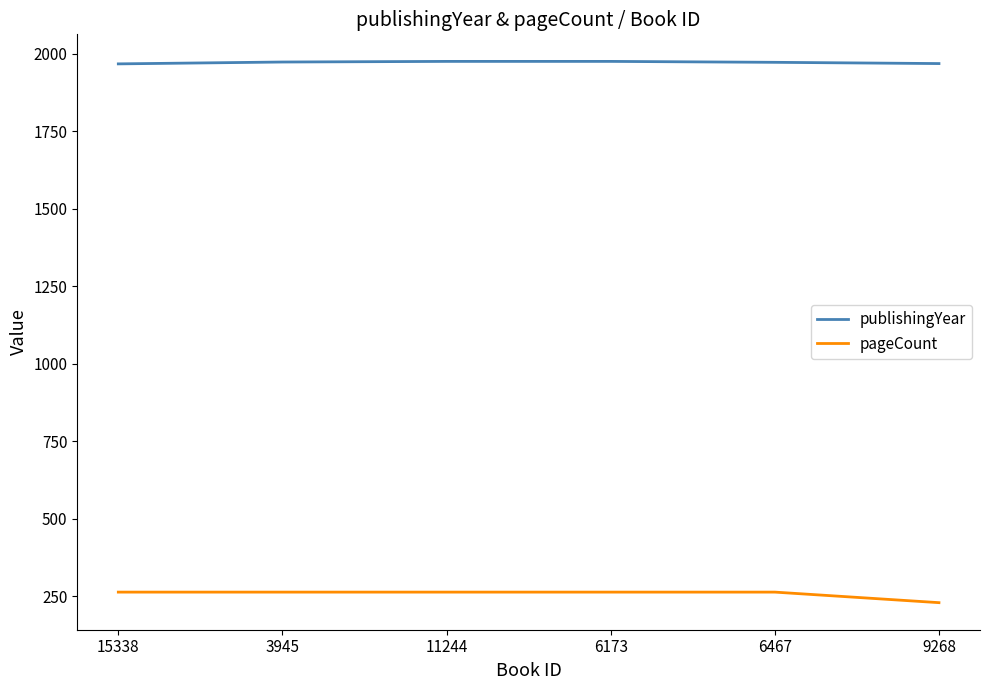

True or false: publishingYear and pageCount cross at least once.

False